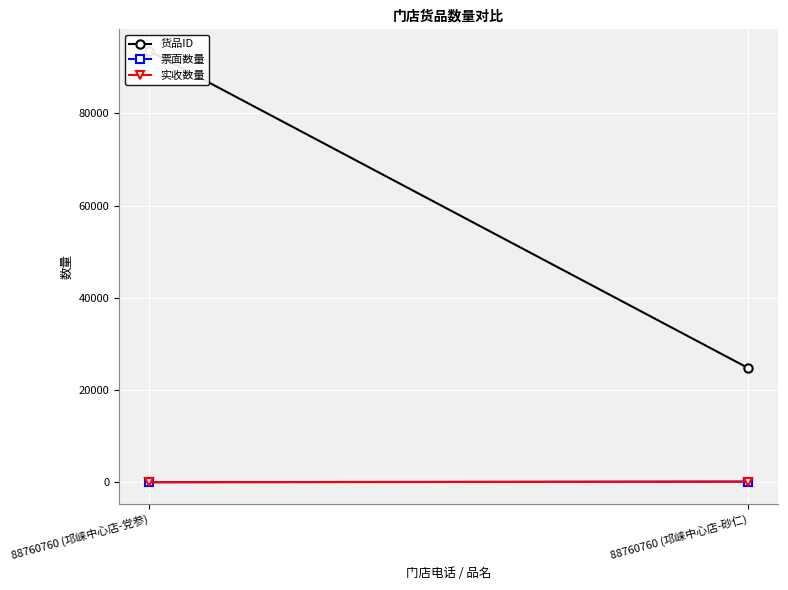

What is the difference between the highest and lowest values at 88760760 (邛崃中心店-党参)?

93537